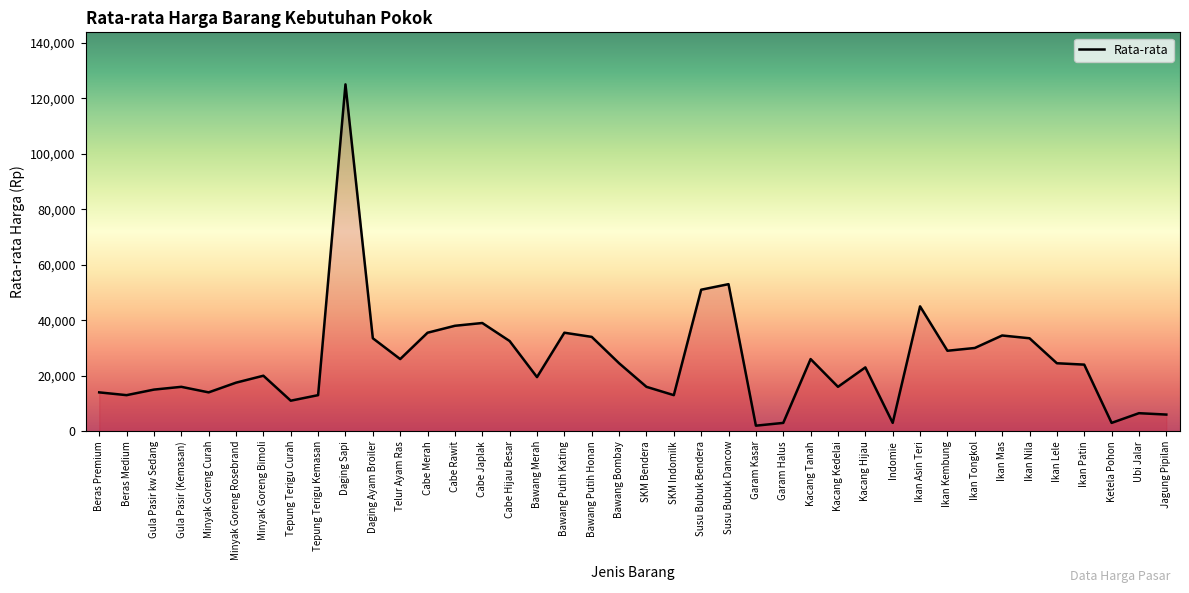

The chart shows a value of 77210 at Ikan Asin Teri. True or false?

False